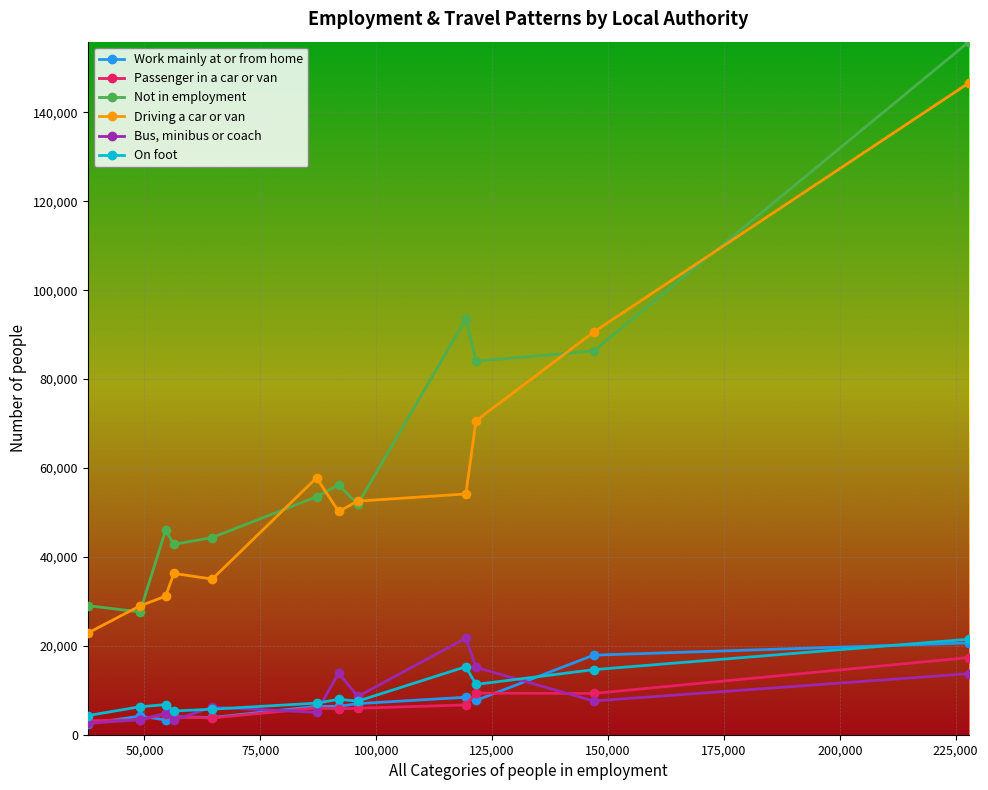

Does the chart display data point markers on the line(s)?

Yes